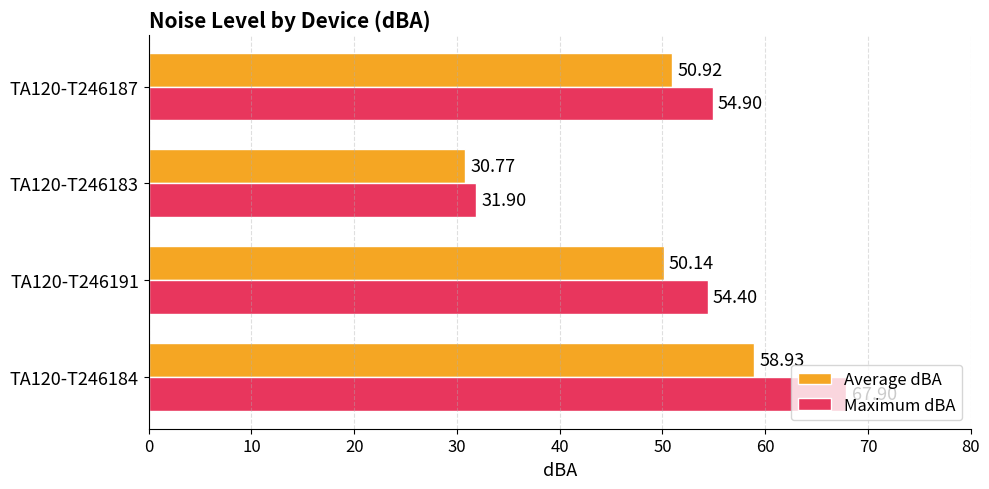

Rank the series by their average value, from highest to lowest.

Maximum dBA, Average dBA